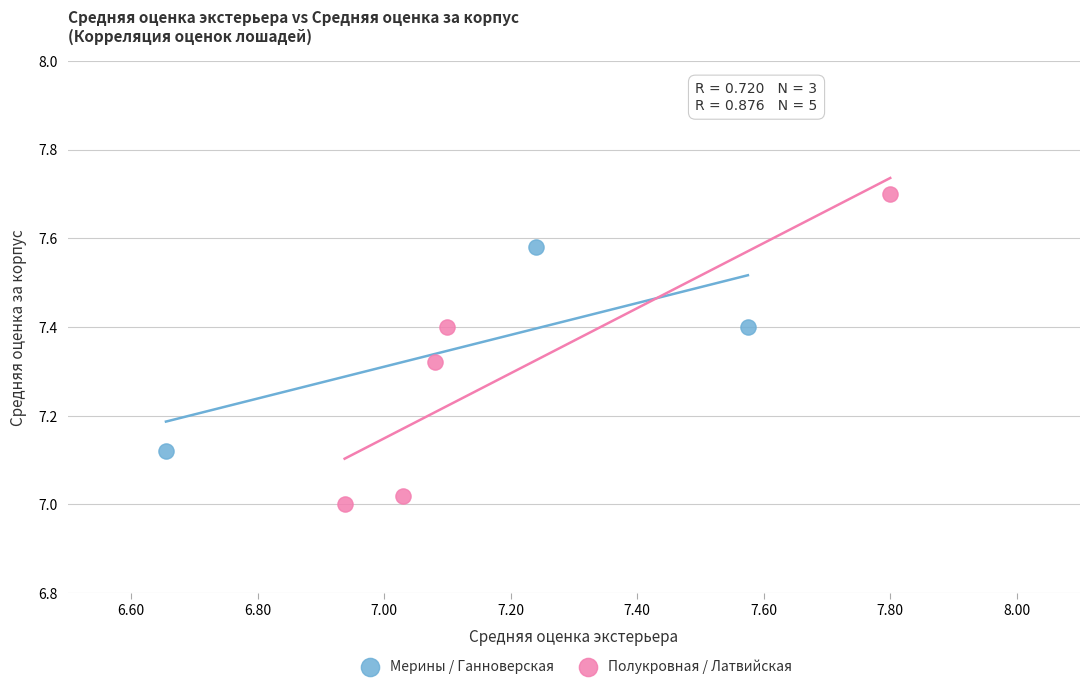

Which series has the largest Y range (max minus min)?

Полукровная / Латвийская